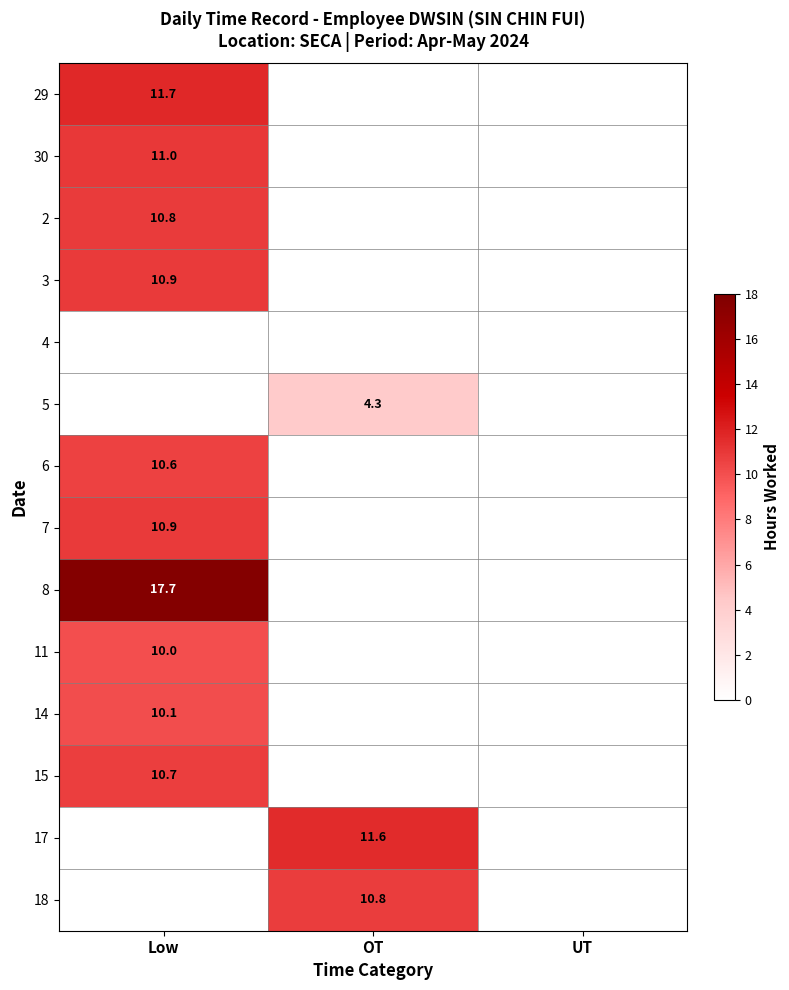

True or false: 30 has a value of 2.4 at Low.

False